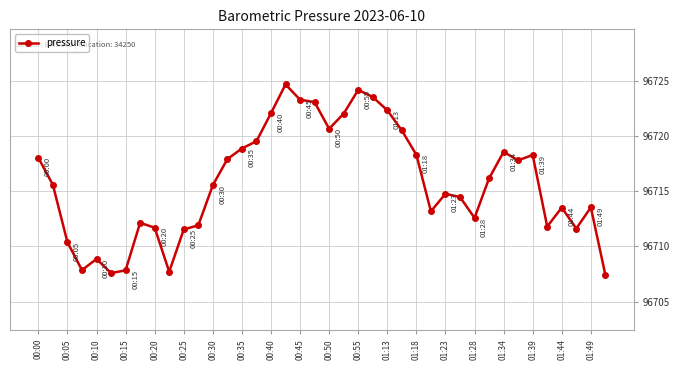

What is the greatest value displayed?

96724.7